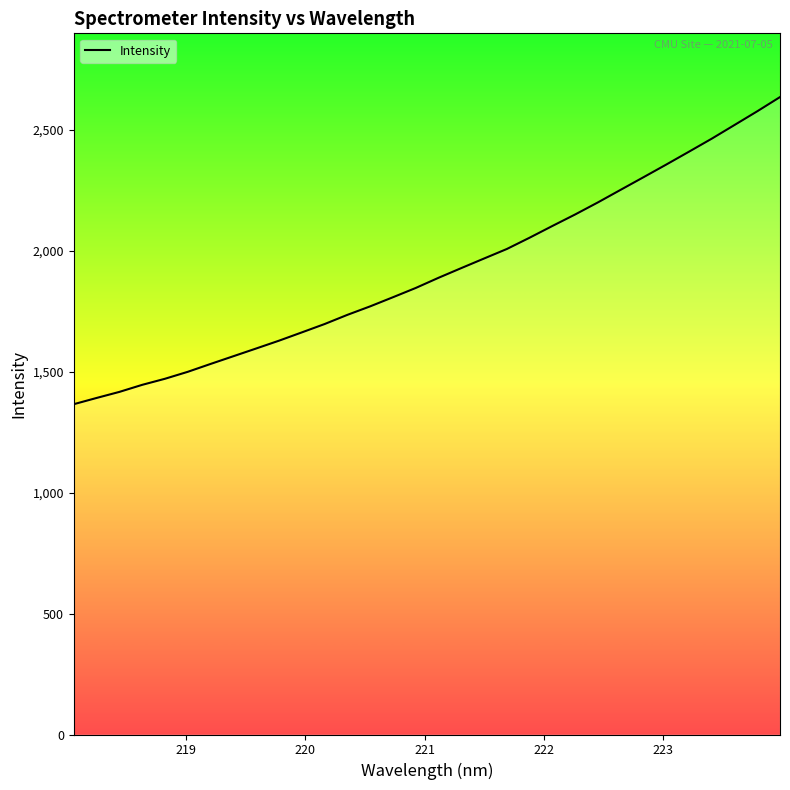

Does the chart have visible grid lines?

No